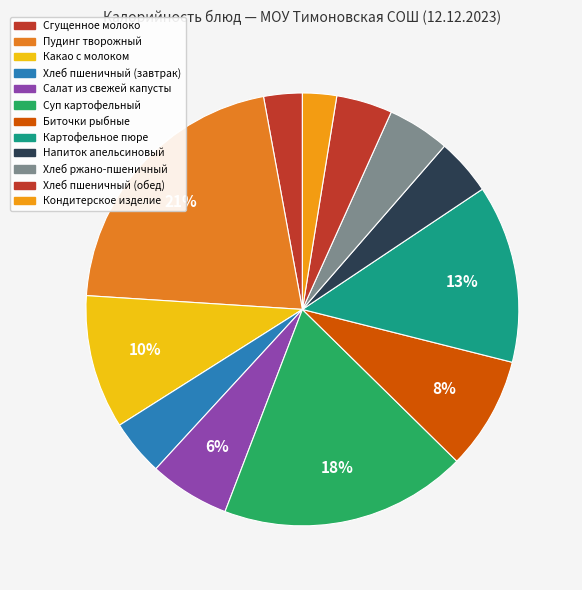

True or false: Кондитерское изделие accounts for 3% of the total.

True